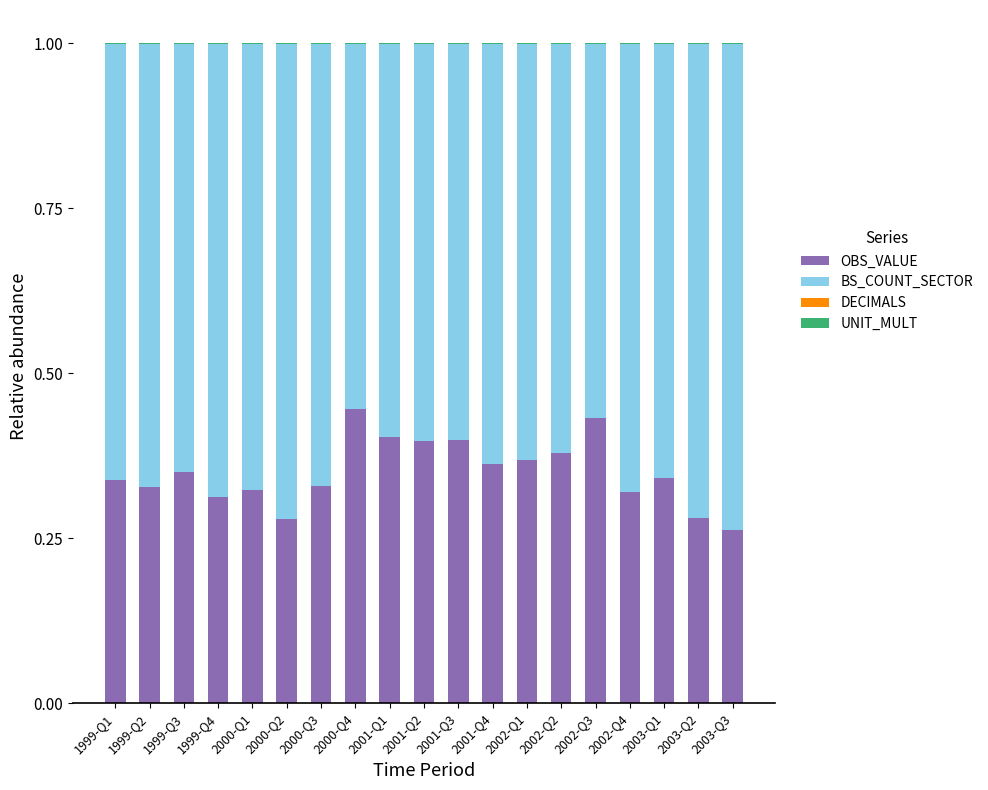

How many OBS_VALUE values are between 0 and 1?

19